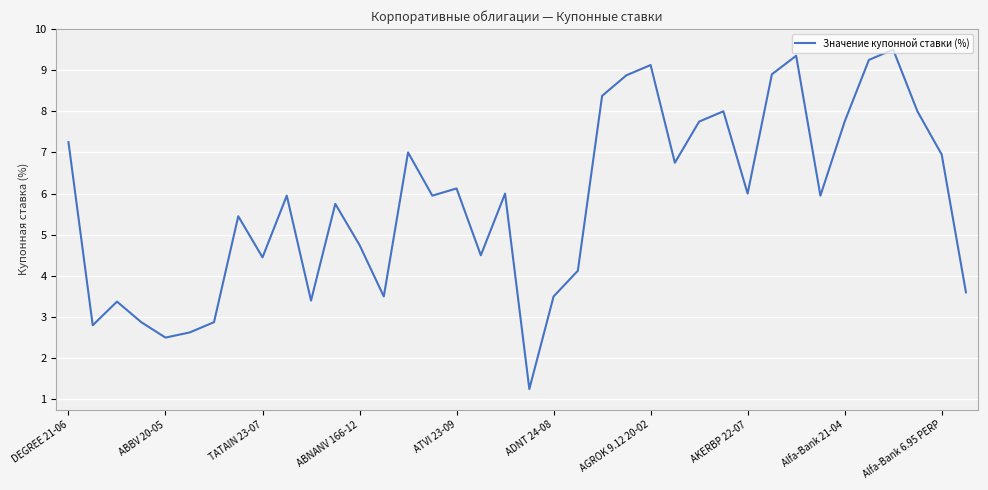

What is the maximum value shown in the chart?

9.5